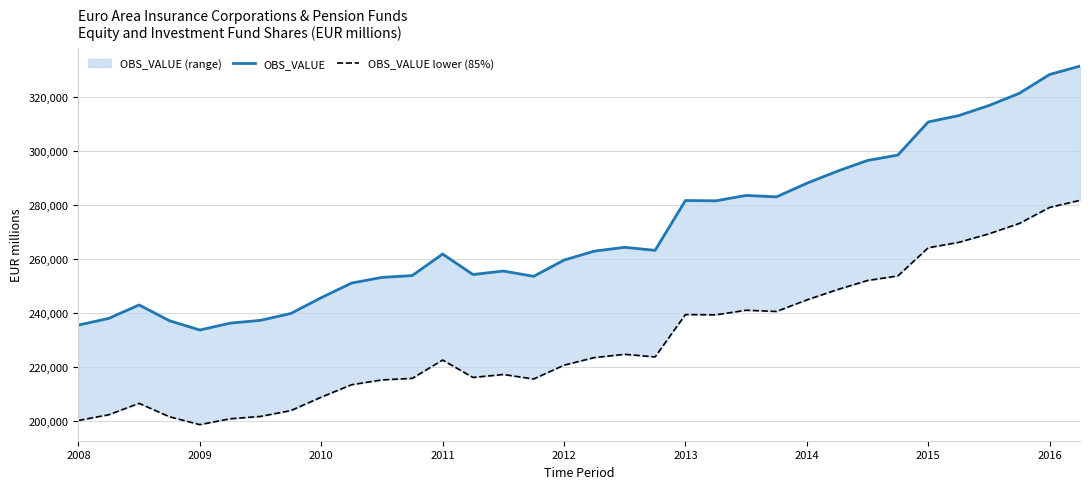

What is the difference between the second highest and second lowest values in the OBS_VALUE lower (85%) series?

78914.0